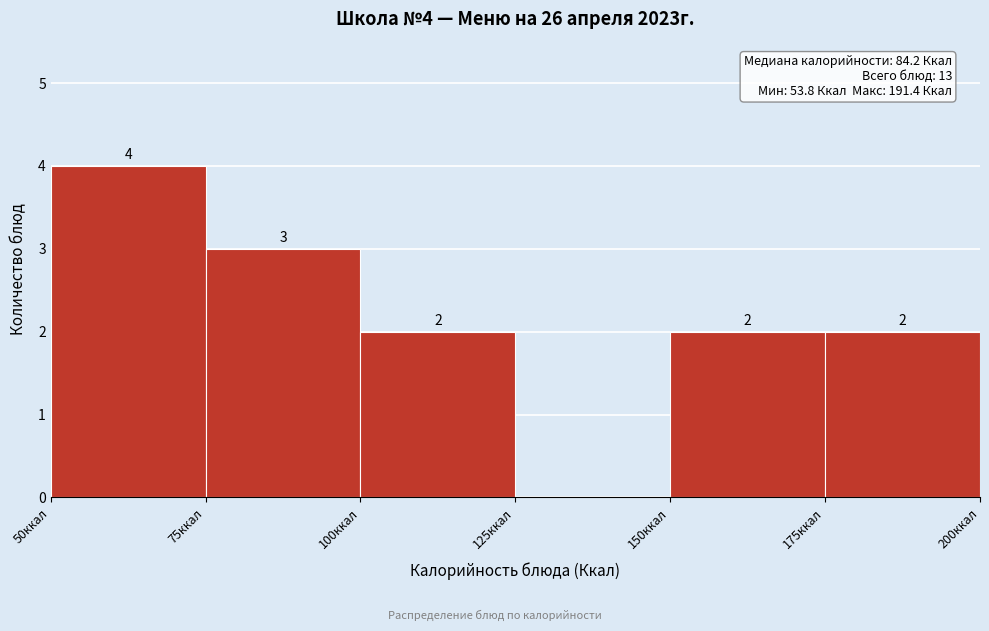

Over which range of the x-axis is the bar tallest?

50 to 75